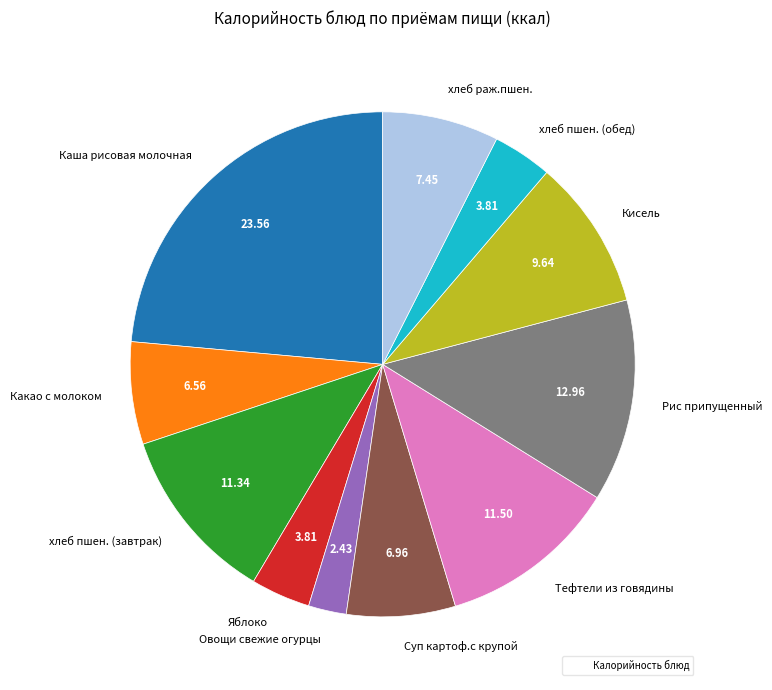

Approximately how many times larger is the value at Кисель compared to Какао с молоком?

1.5